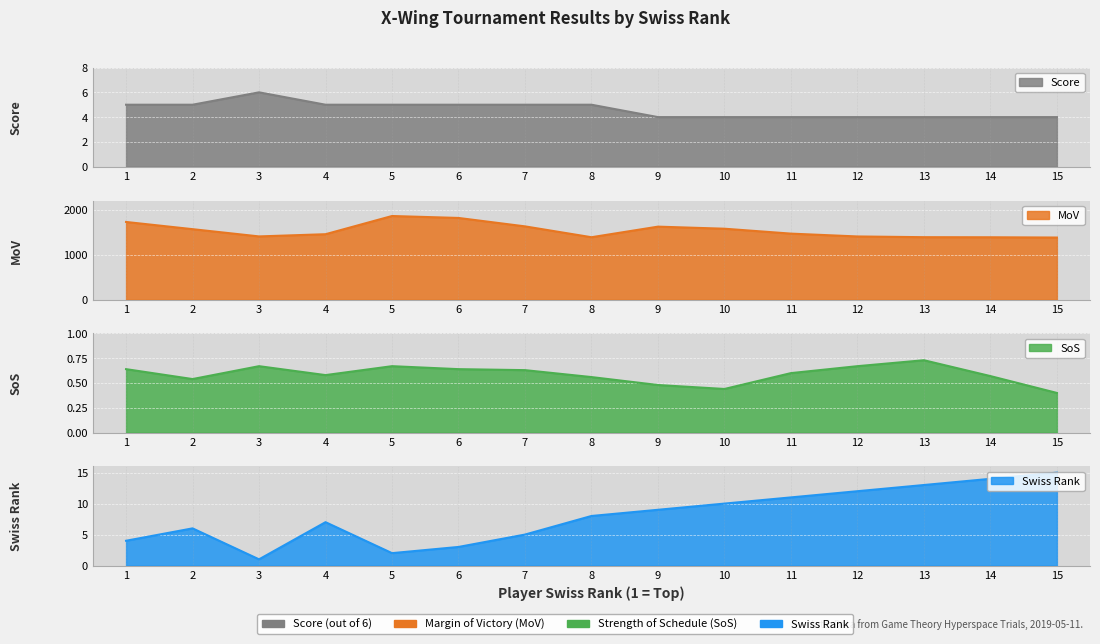

What value does the swiss_rank series have at 7?

5.0